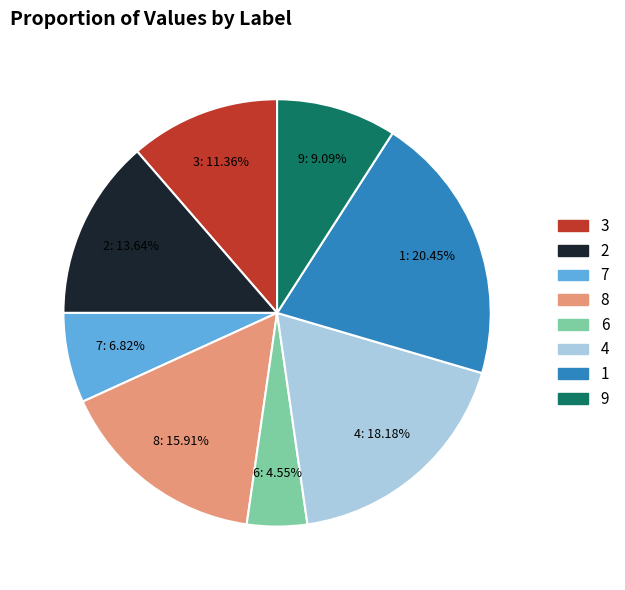

To the nearest percent, what is the combined percentage of 2 and 8?

30%